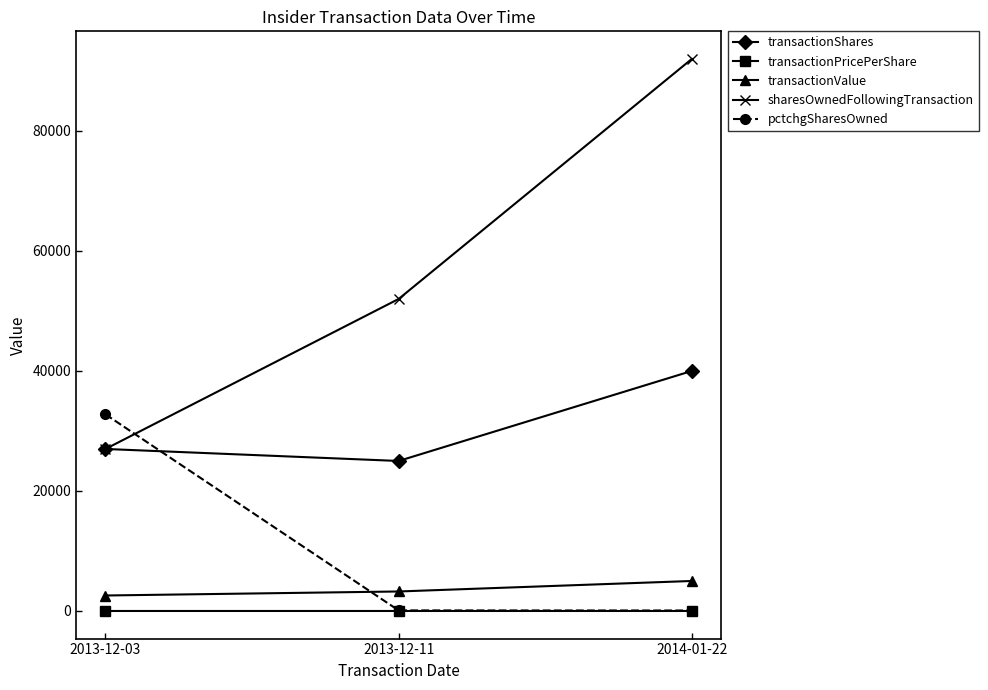

Is it true that transactionShares equals 27000.0 at 2013-12-03?

True